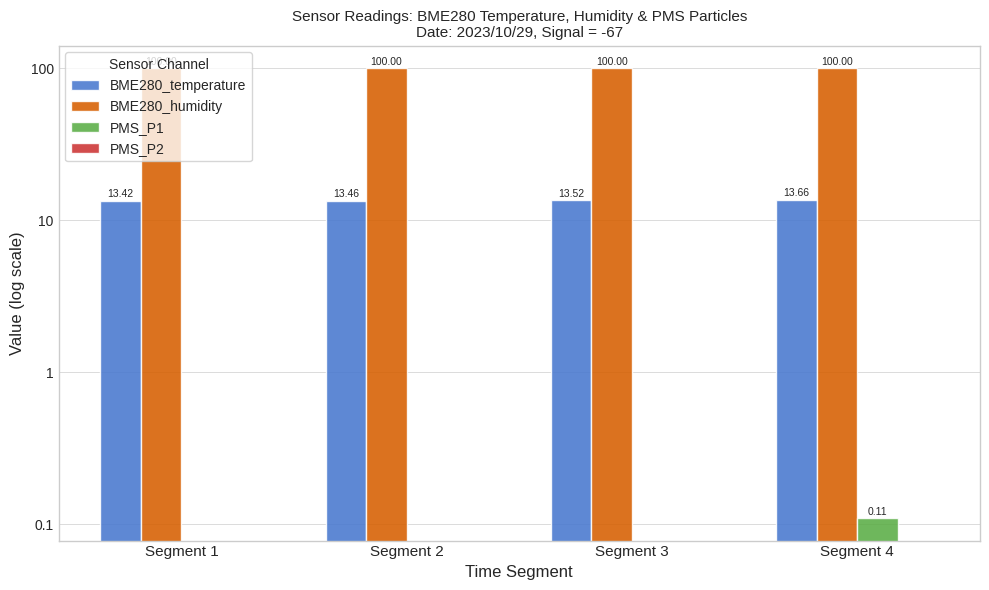

The BME280_humidity series shows 100.0 at Segment 2. True or false?

True